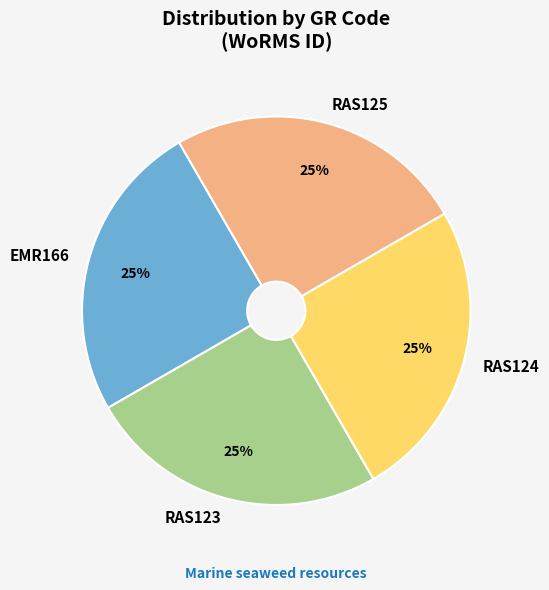

Does RAS125 account for over 50% of the chart?

No